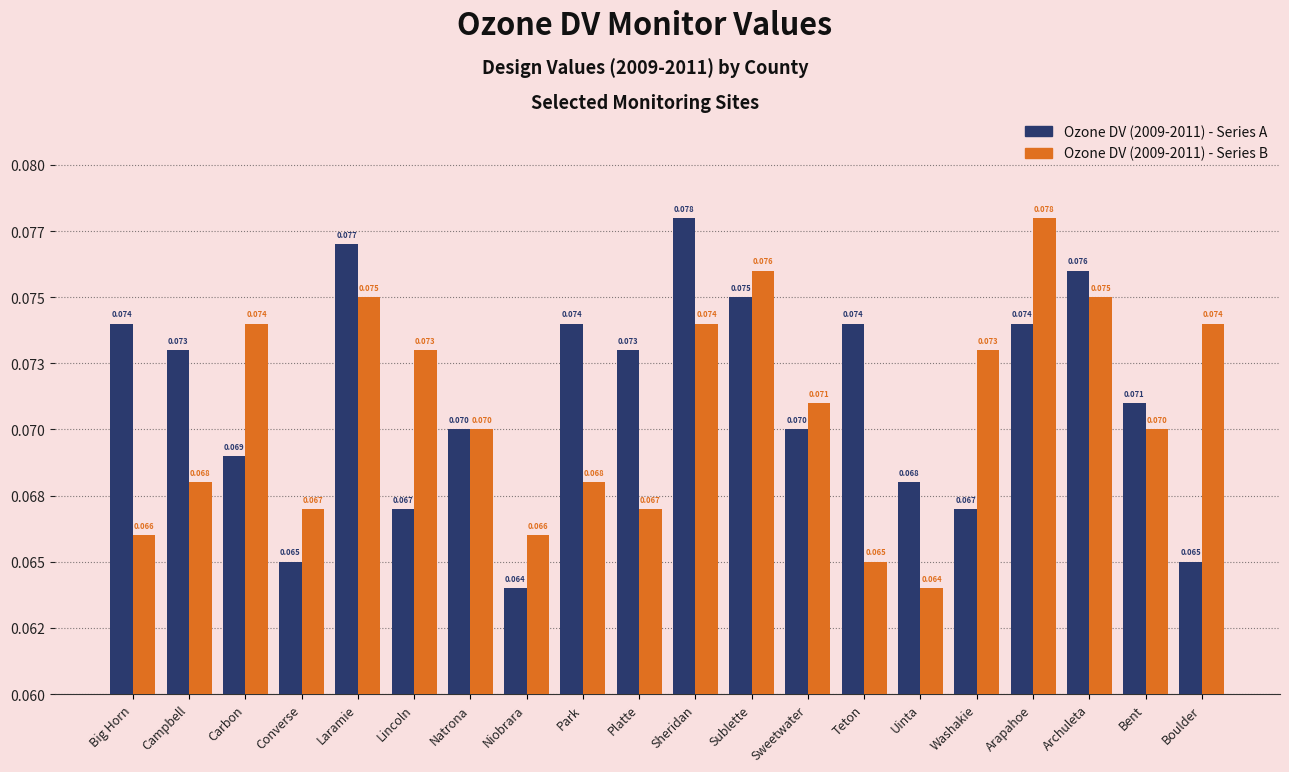

Between Campbell and Sheridan, which series saw the biggest shift?

Ozone DV (2009-2011) - Series B